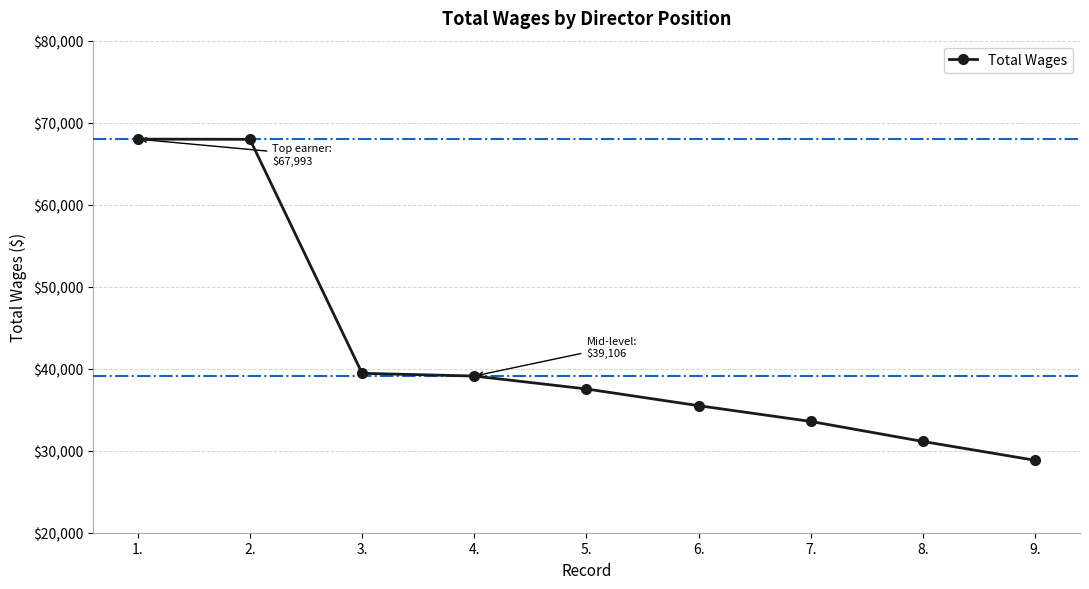

Between 1. and 7., which is larger?

1.